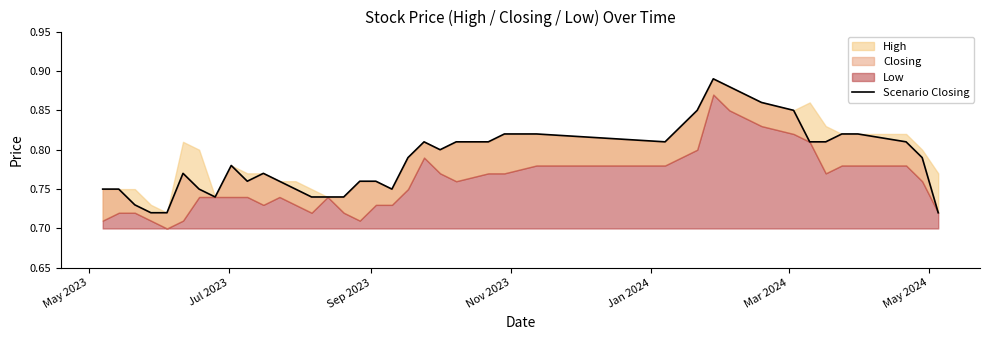

What is the smallest value displayed?

0.7